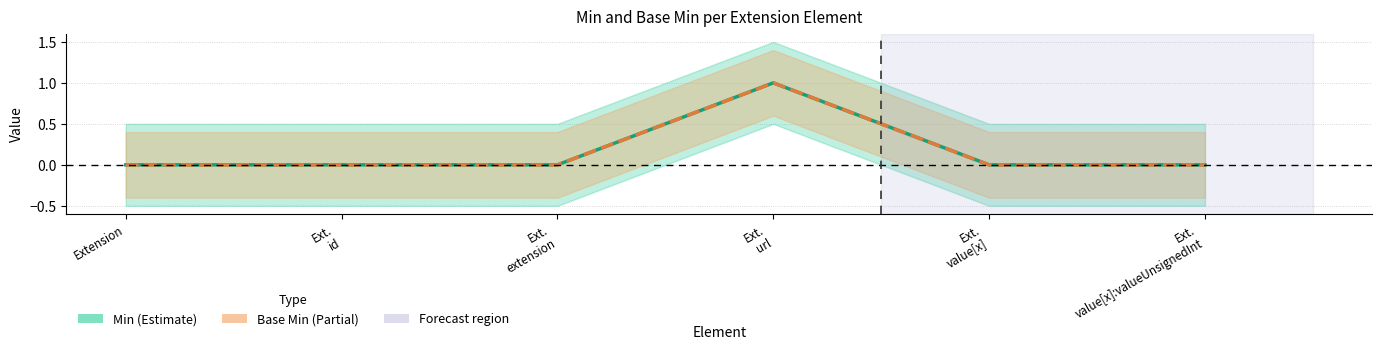

The Min series shows 0 at Extension. True or false?

False